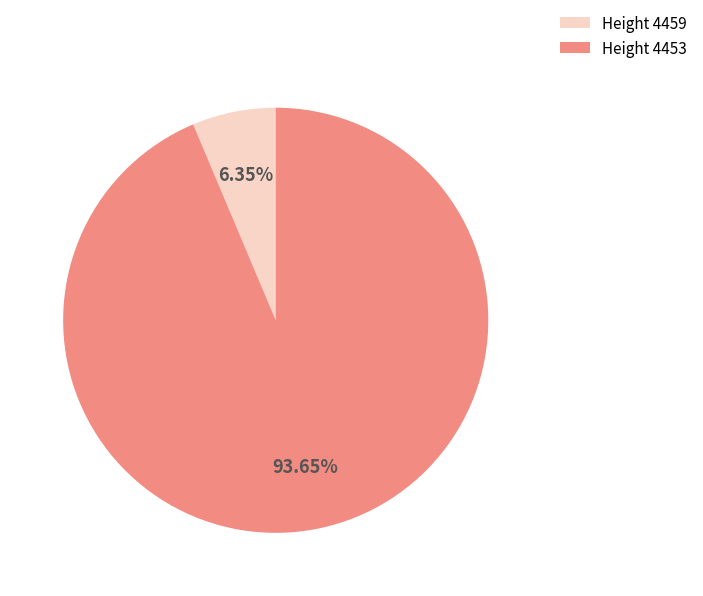

Between Height 4453 and Height 4459, which is larger?

Height 4453